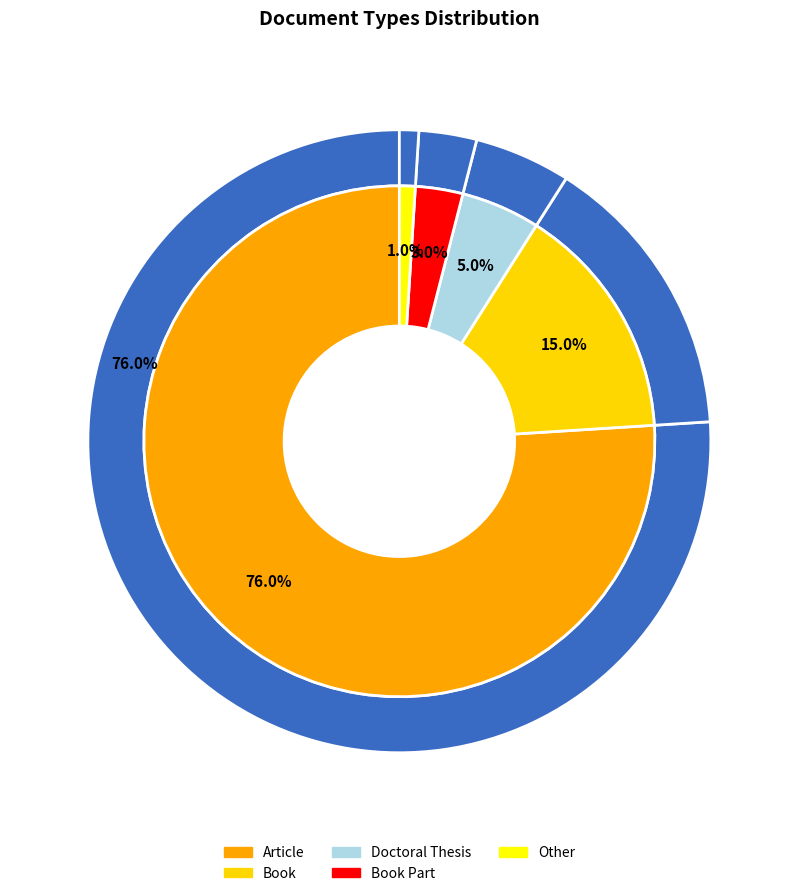

Is there a majority slice in this chart?

Yes